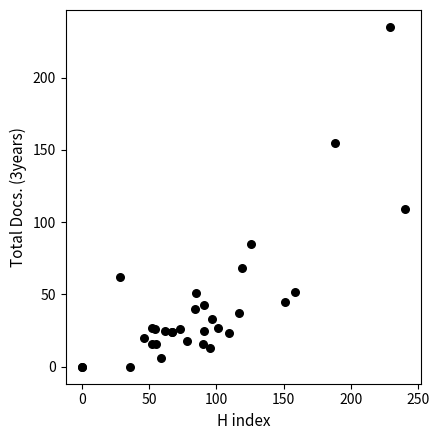

What Y value in the scatter plot is closest to 117?

109